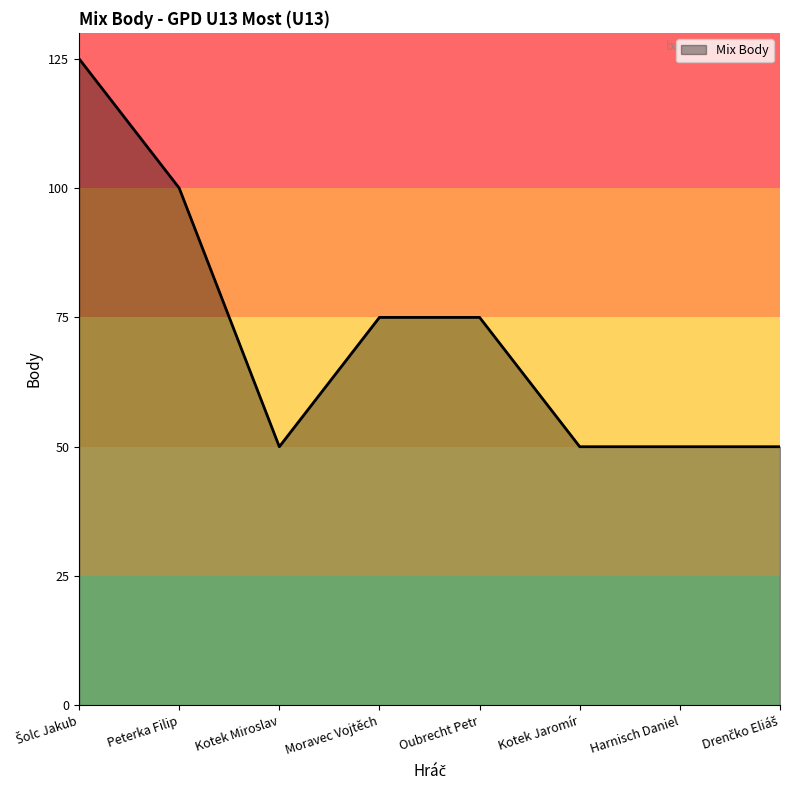

Count the number of categories in the chart.

8